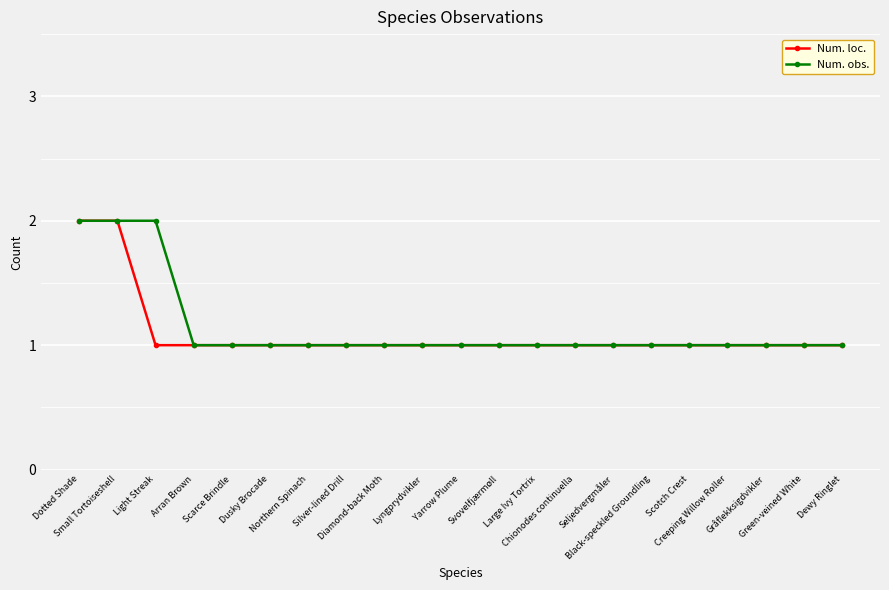

How many data points does each series have?

21